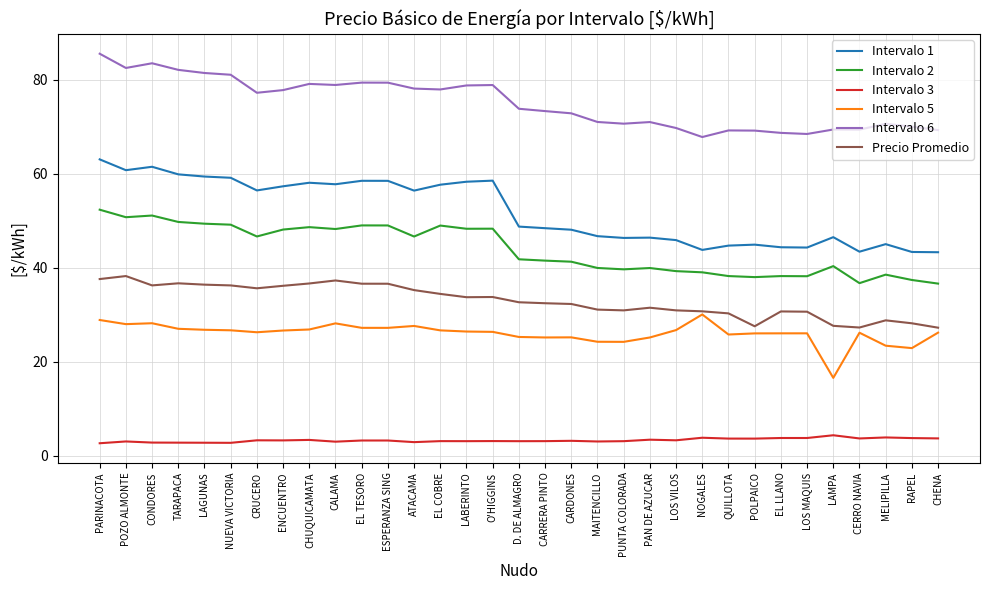

True or false: Intervalo 2 and Precio Promedio intersect in this chart.

False